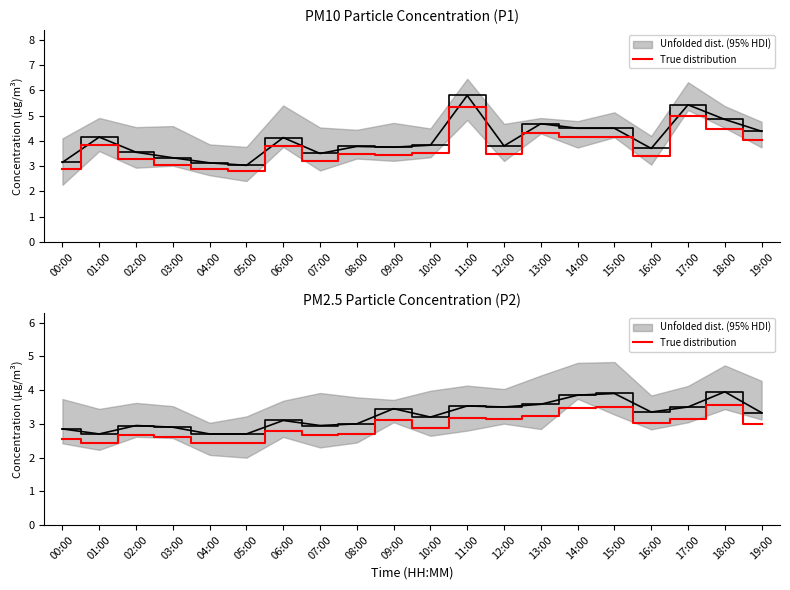

True or false: Unfolded dist. (95% HDI) has a value of 3.5 at 12:00.

True